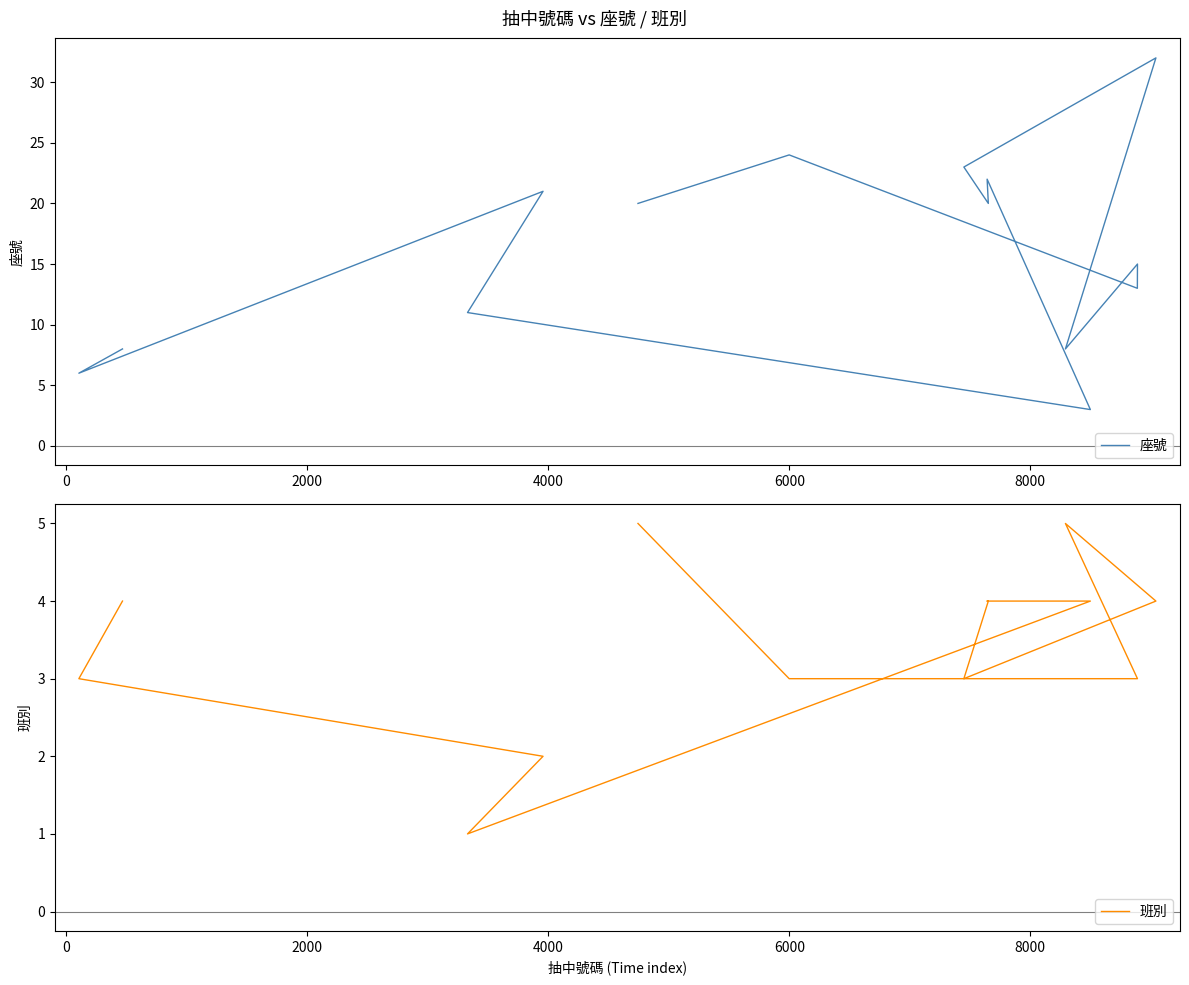

How many times do 座號 and 班別 cross each other?

2